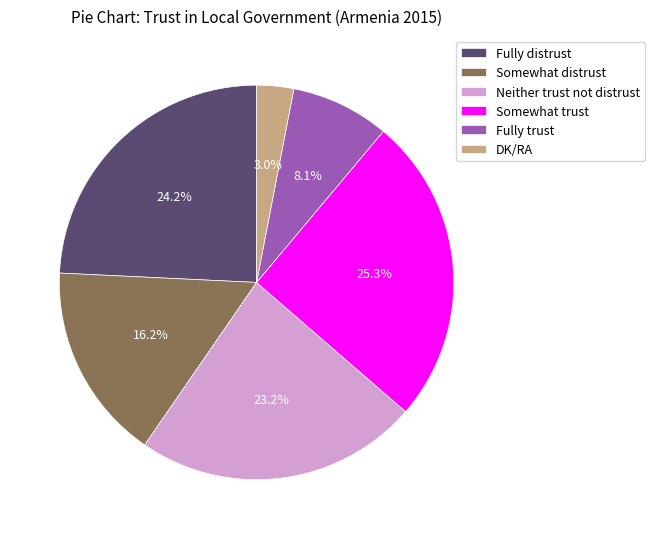

Which slice is the largest?

Somewhat trust